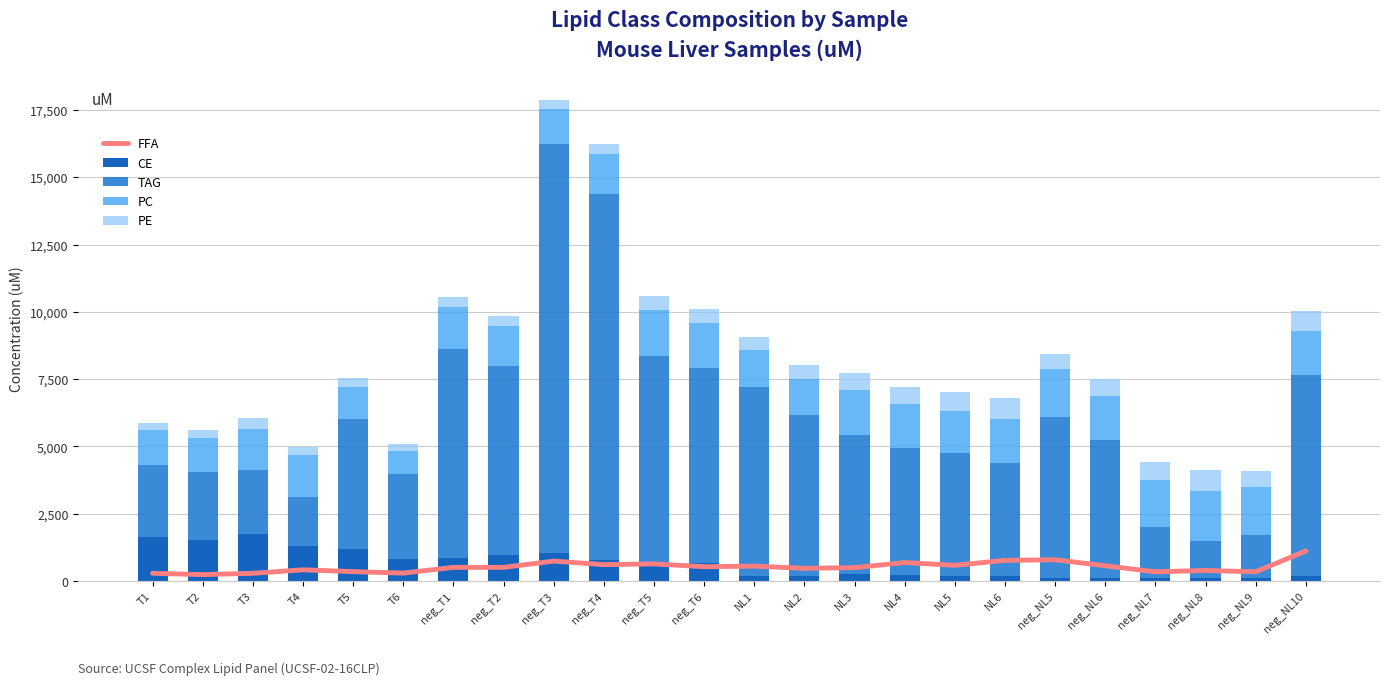

Is the value of FFA at T2 greater than the value of PE at NL6?

No